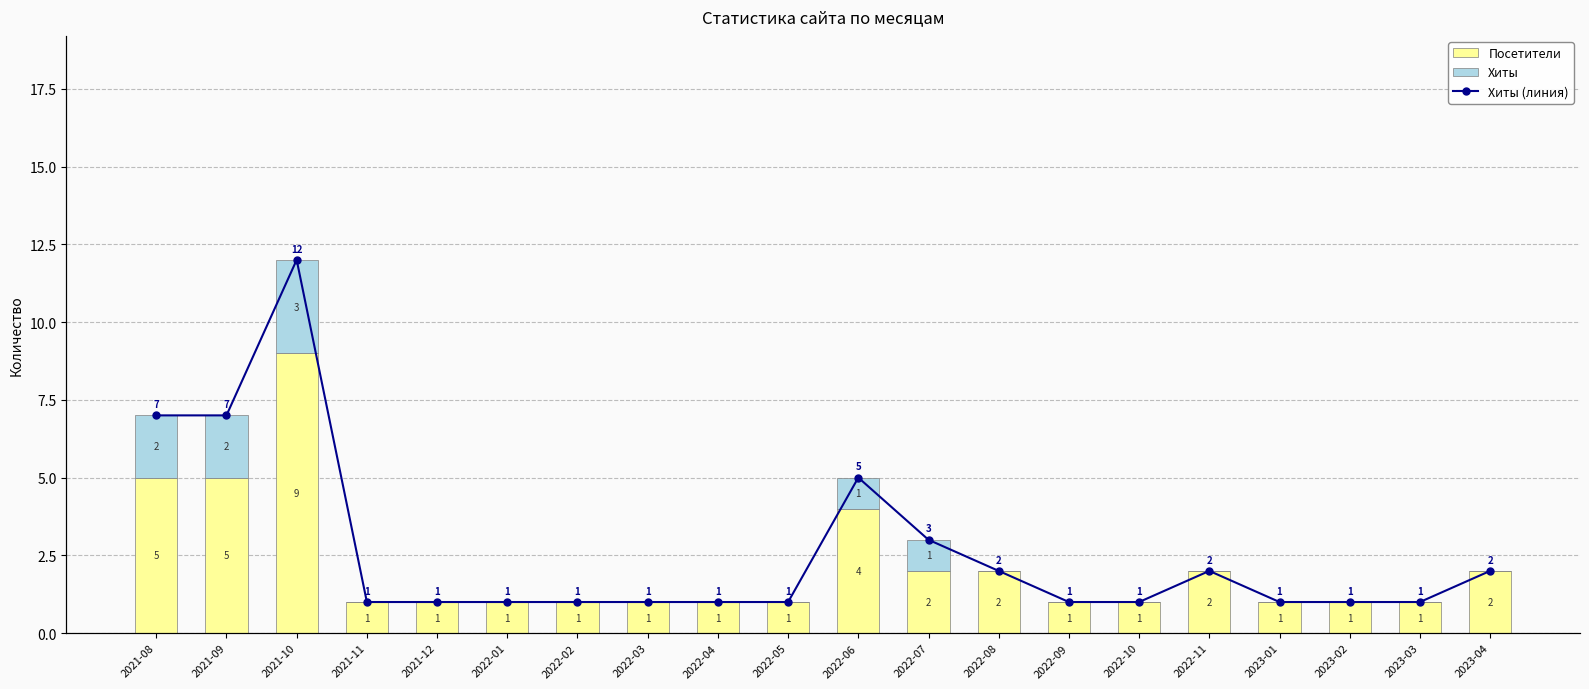

Reading left to right, extract all data points from this chart.

Посетители: 2021-08=5	2021-09=5	2021-10=9	2021-11=1	2021-12=1	2022-01=1	2022-02=1	2022-03=1	2022-04=1	2022-05=1	2022-06=4	2022-07=2	2022-08=2	2022-09=1	2022-10=1	2022-11=2	2023-01=1	2023-02=1	2023-03=1	2023-04=2
Хиты: 2021-08=2	2021-09=2	2021-10=3	2021-11=0	2021-12=0	2022-01=0	2022-02=0	2022-03=0	2022-04=0	2022-05=0	2022-06=1	2022-07=1	2022-08=0	2022-09=0	2022-10=0	2022-11=0	2023-01=0	2023-02=0	2023-03=0	2023-04=0
Хиты (линия): 2021-08=7	2021-09=7	2021-10=12	2021-11=1	2021-12=1	2022-01=1	2022-02=1	2022-03=1	2022-04=1	2022-05=1	2022-06=5	2022-07=3	2022-08=2	2022-09=1	2022-10=1	2022-11=2	2023-01=1	2023-02=1	2023-03=1	2023-04=2